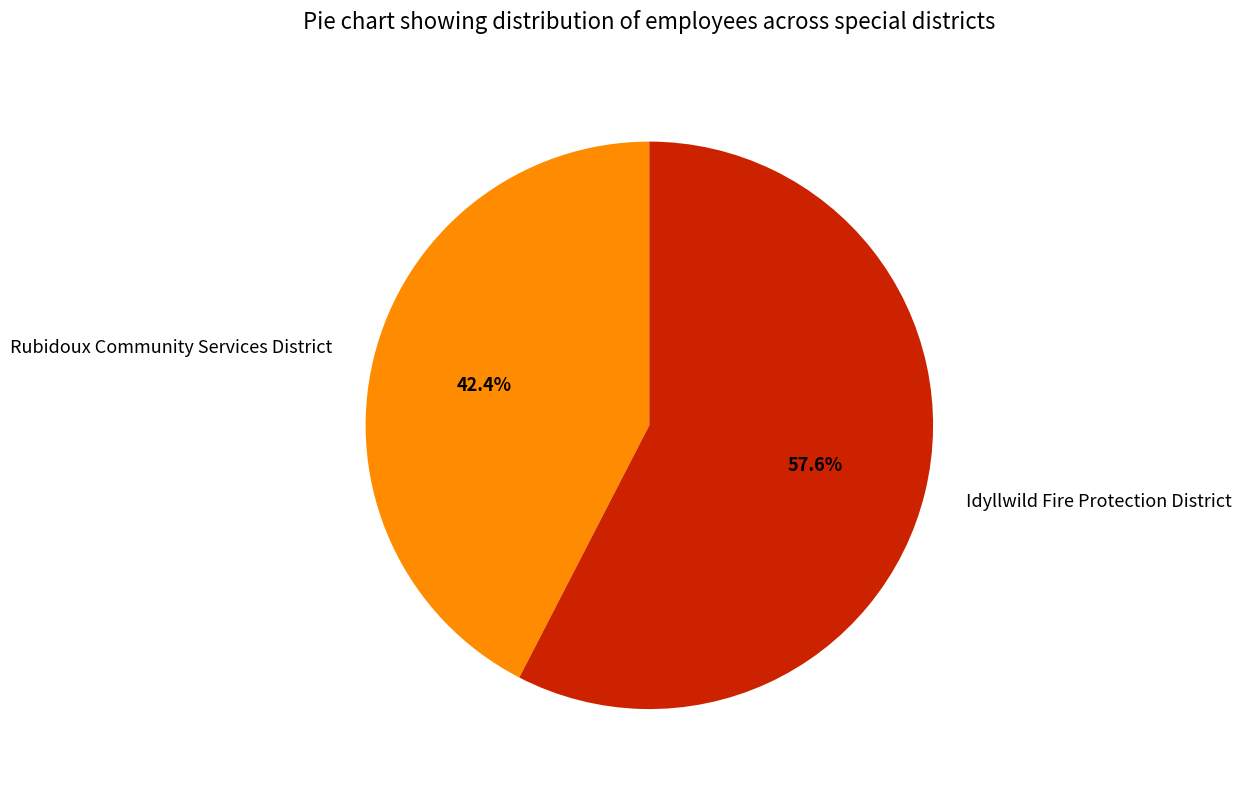

Is it true that Idyllwild Fire Protection District is 44% of the pie?

False